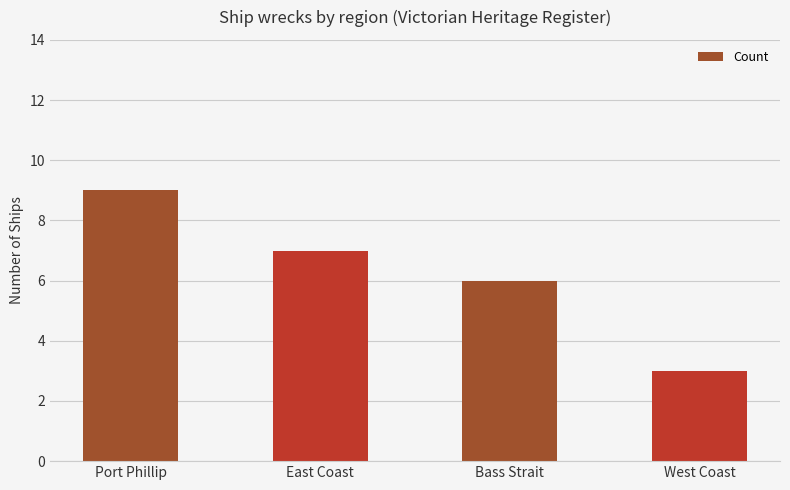

What is the sum of the values at Port Phillip and East Coast?

16